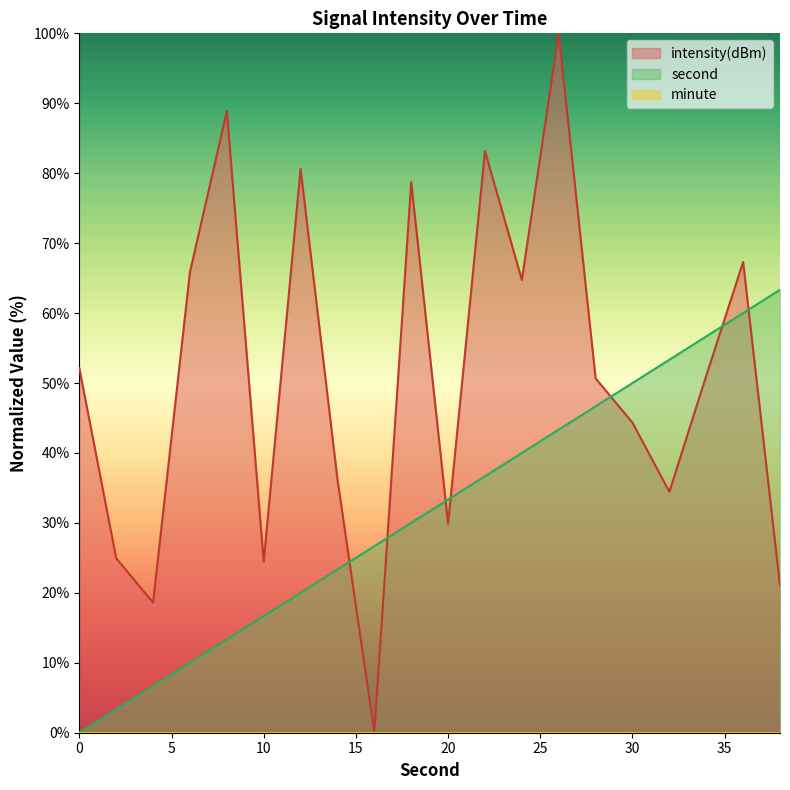

Reading right to left, what are all the values shown in this chart?

intensity(dBm): 38=21.0	36=67.3	34=51.0	32=34.4	30=44.3	28=50.7	26=100.0	24=64.8	22=83.1	20=29.9	18=78.7	16=0.0	14=36.2	12=80.6	10=24.5	8=88.8	6=65.9	4=18.6	2=25.0	0=52.1
second: 38=63.3	36=60.0	34=56.7	32=53.3	30=50.0	28=46.7	26=43.3	24=40.0	22=36.7	20=33.3	18=30.0	16=26.7	14=23.3	12=20.0	10=16.7	8=13.3	6=10.0	4=6.7	2=3.3	0=0.0